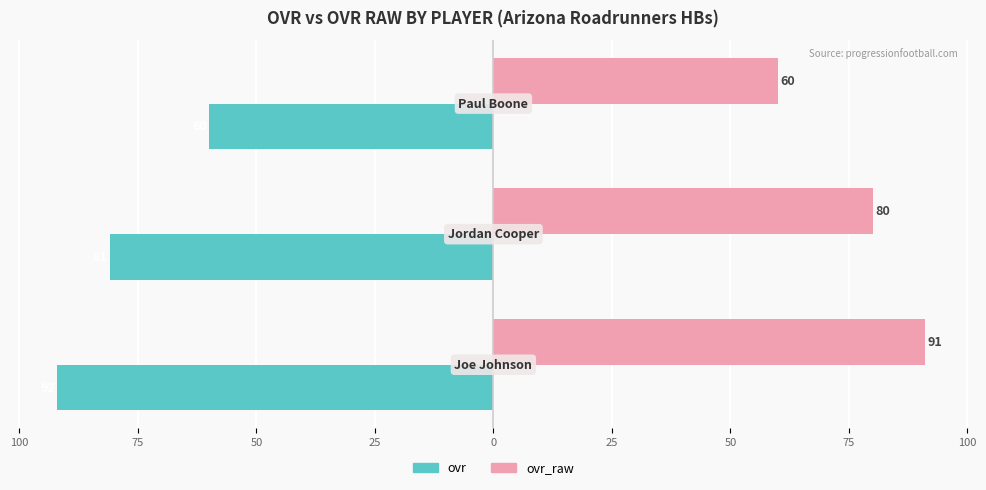

What are all the series names shown in the legend?

ovr, ovr_raw